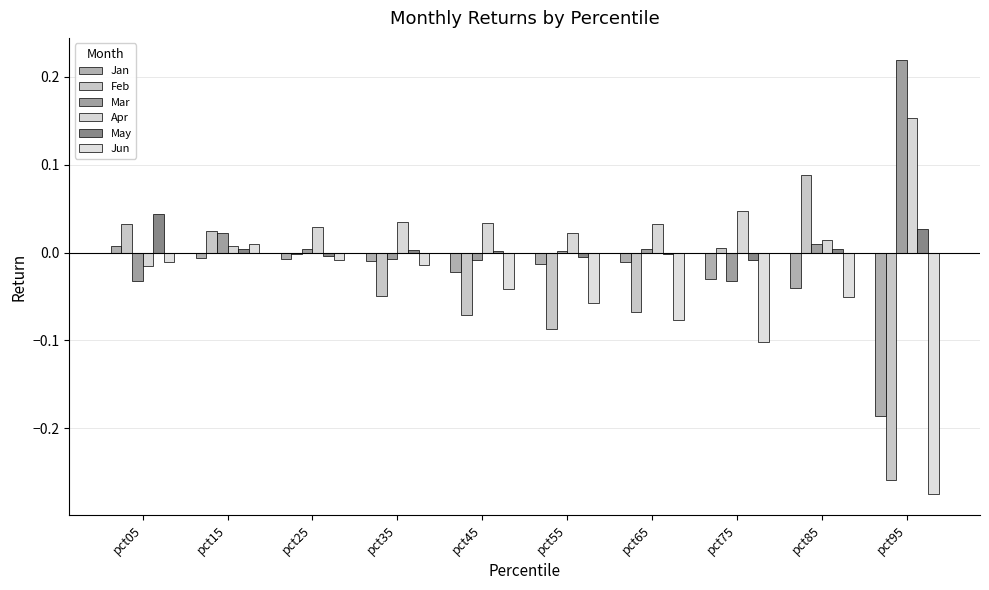

How many data points in Apr are above 0?

9